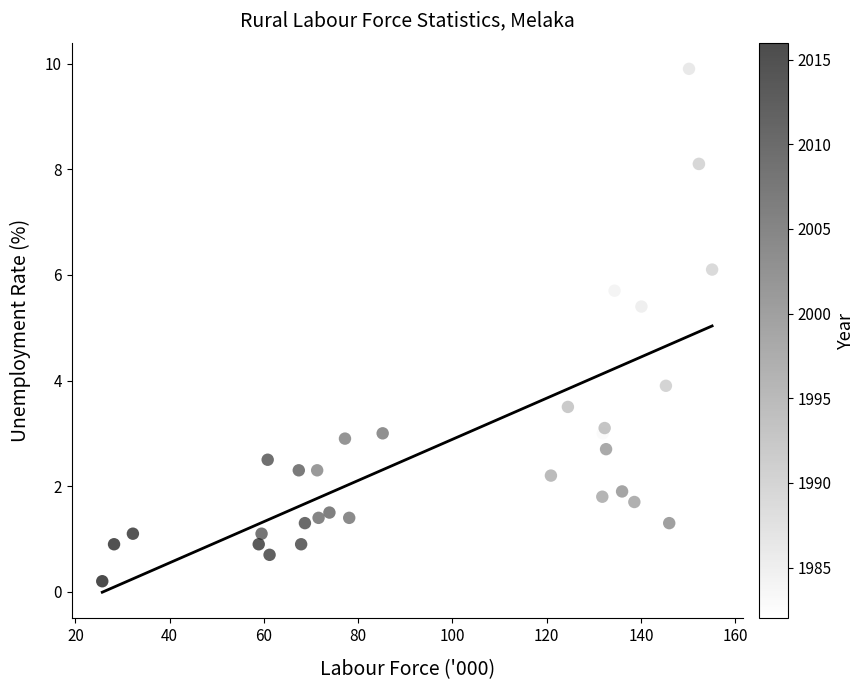

What Y value in the scatter plot is closest to 5?

5.4